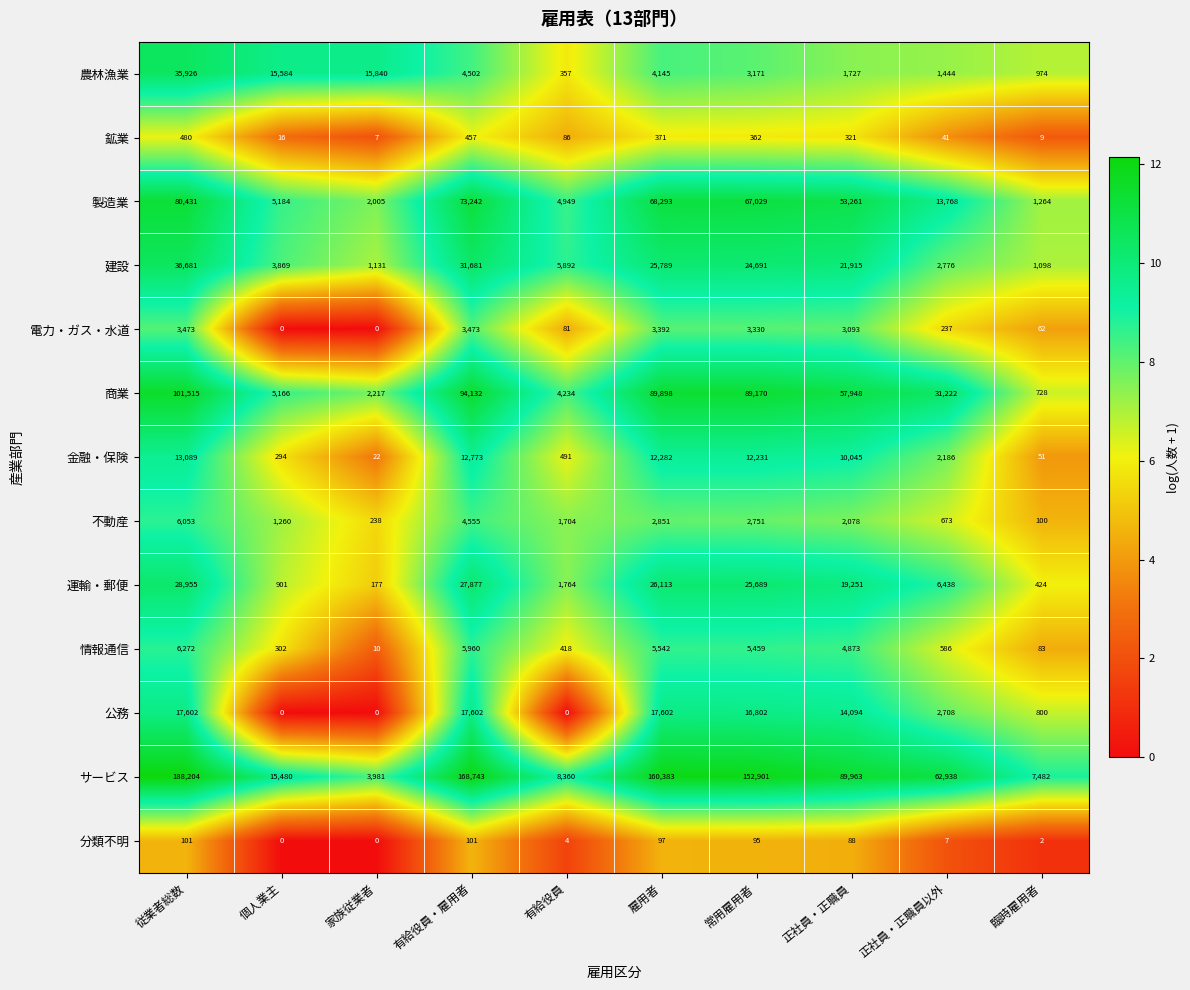

At which category is the sum across all series the highest?

従業者総数